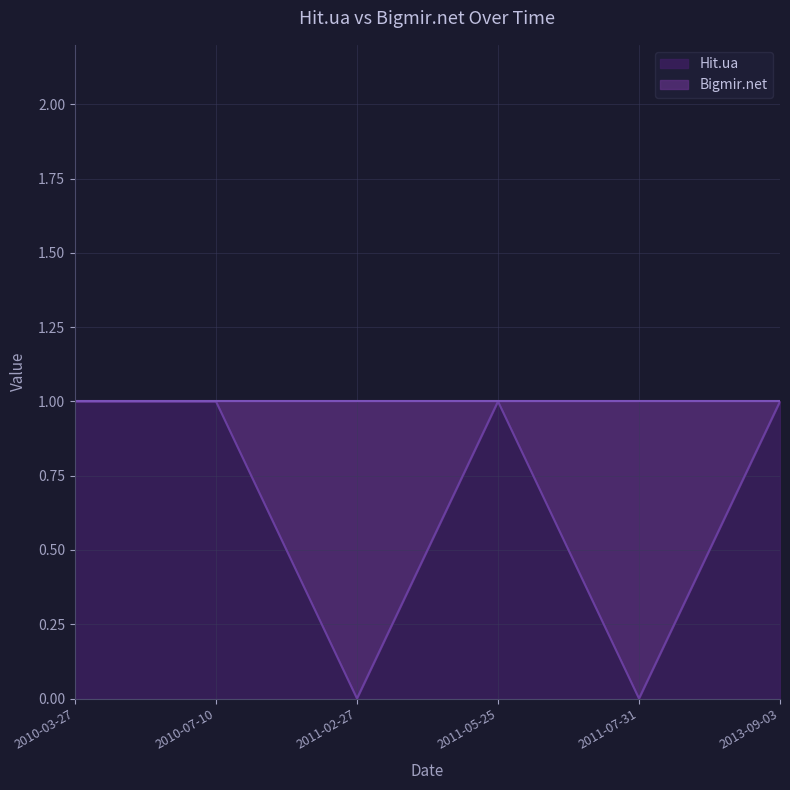

Reading left to right, transcribe all the data shown in this chart.

1	1	0	1	0	1